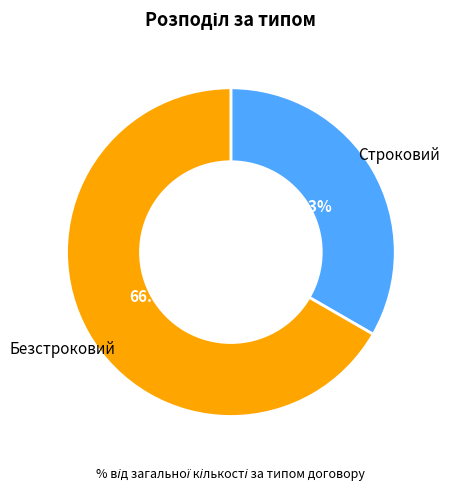

Between Безстроковий and Строковий, which is larger?

Безстроковий